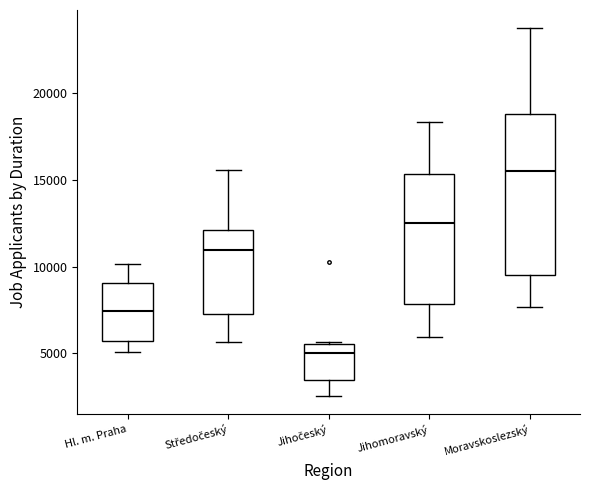

Which box's median line is the lowest?

Jihočeský